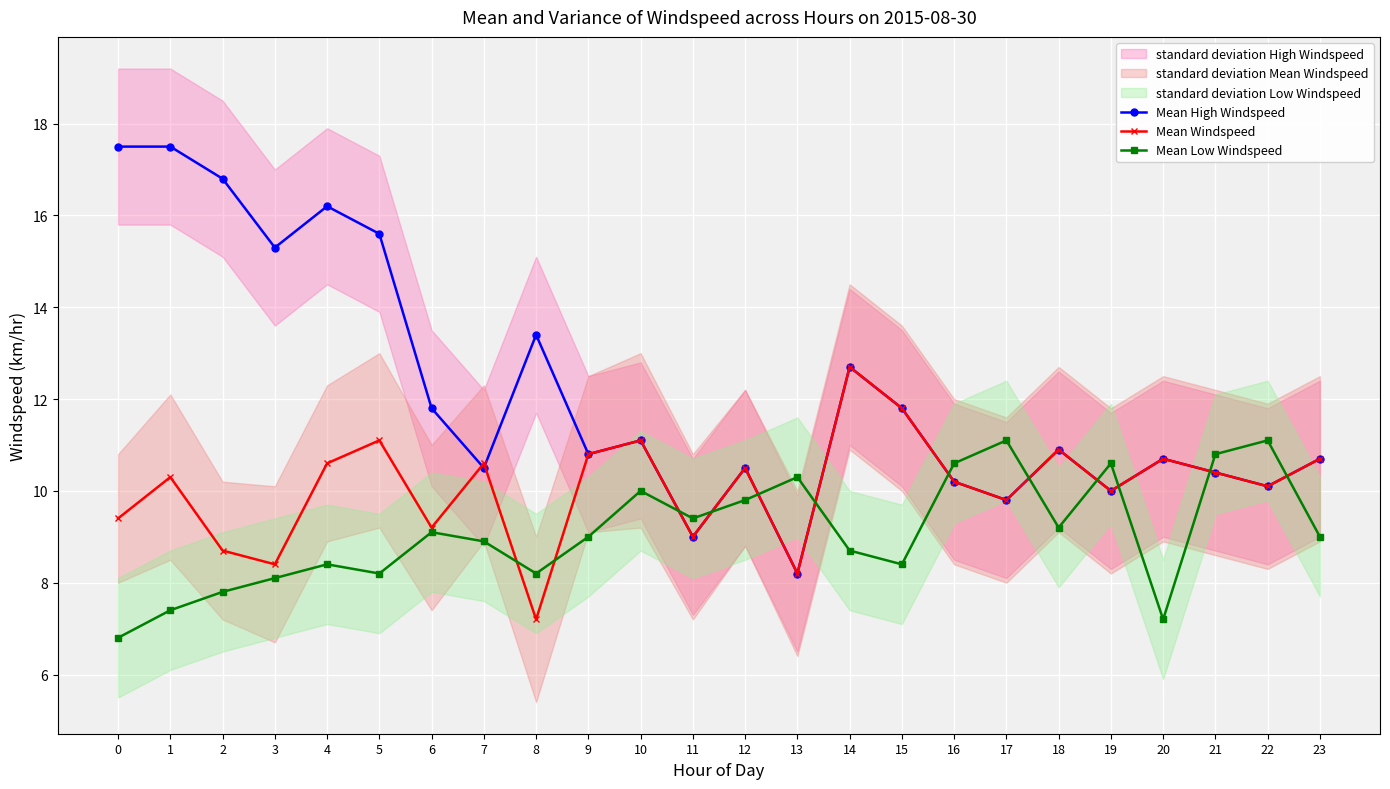

What is the minimum value shown in the chart?

6.8